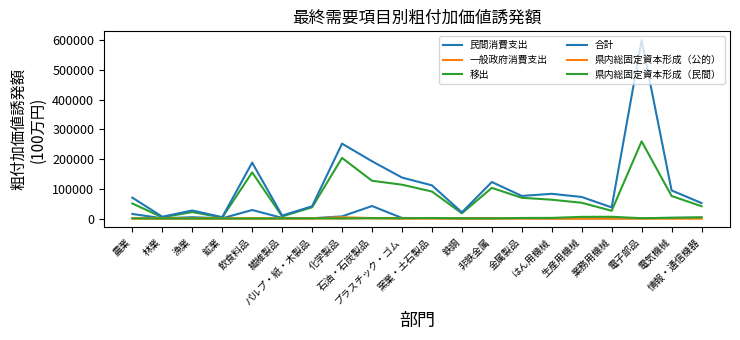

What position from the left is 林業?

2